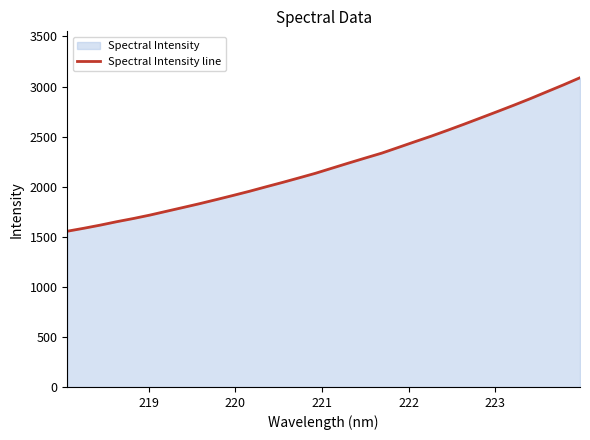

What is the difference between the maximum and minimum values?

1532.9